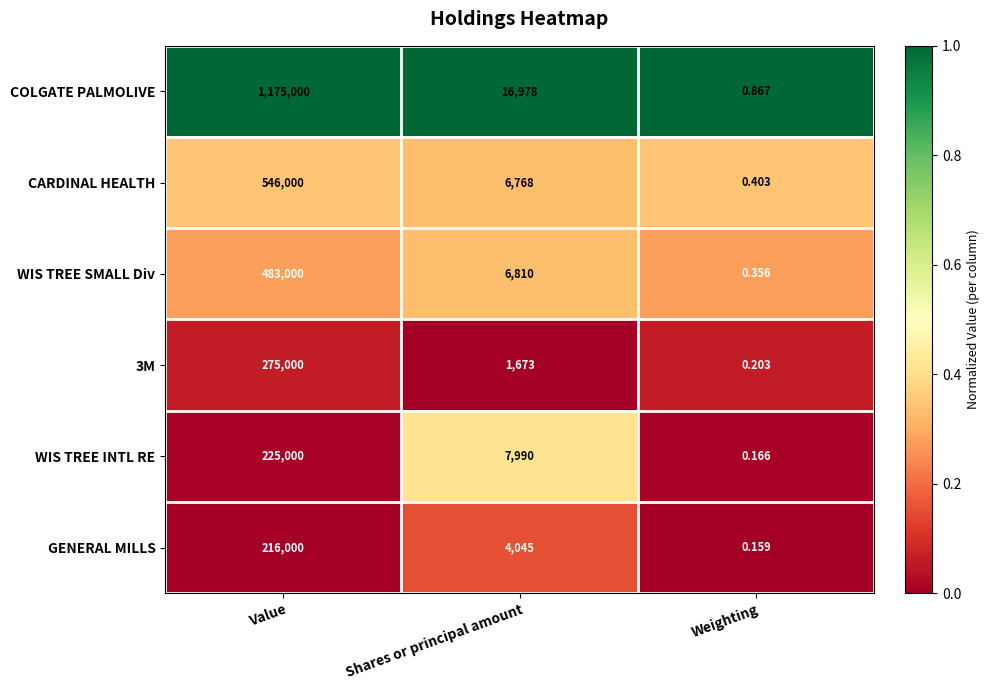

List the labels in order of COLGATE PALMOLIVE value, smallest first.

Weighting, Shares or principal amount, Value